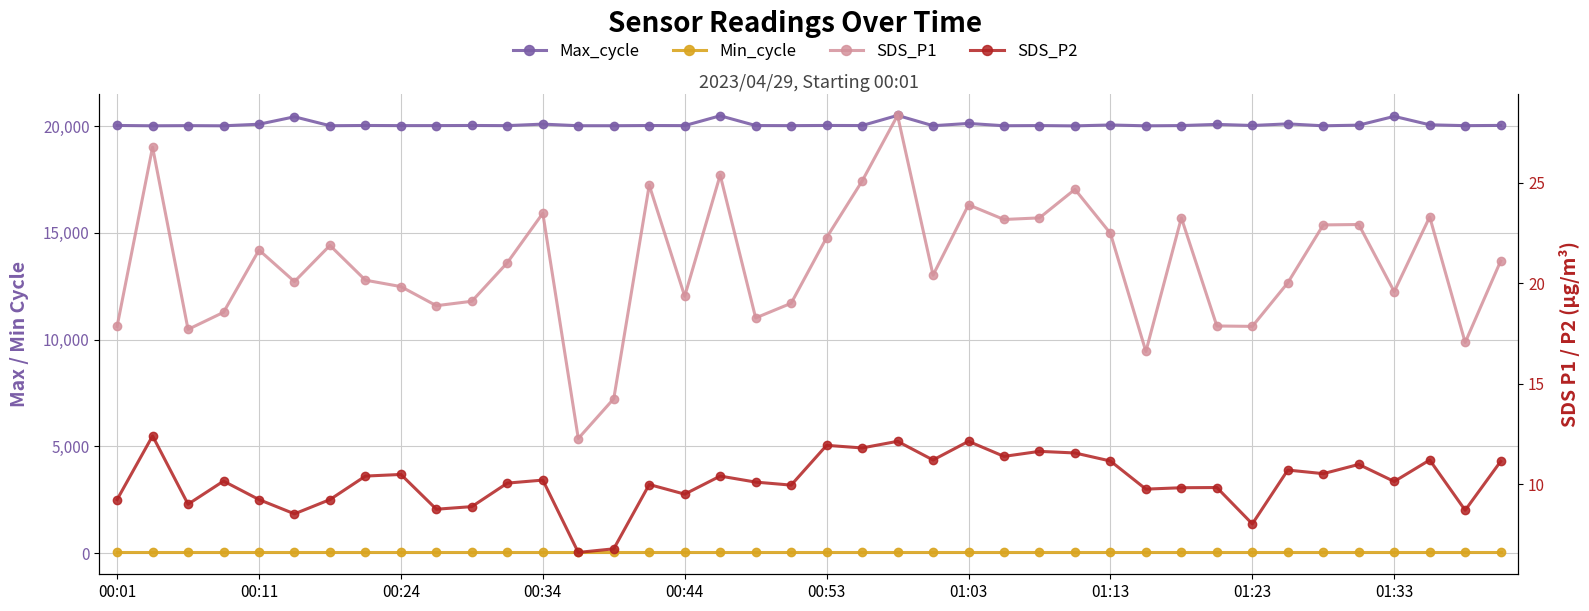

How many data points in SDS_P1 are less than 21?

20